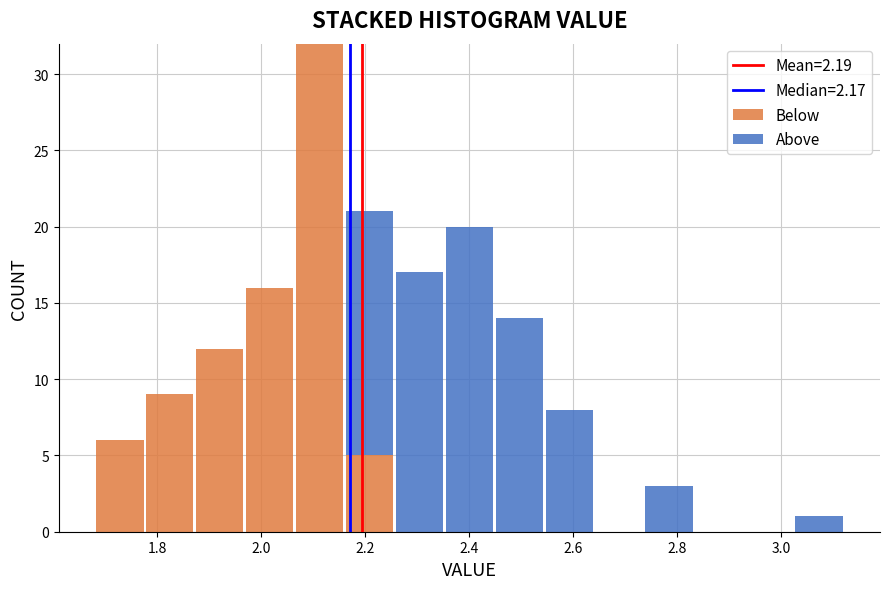

Reading left to right, list every stacked bar in this chart as the range it spans on the x-axis followed by its total height. Neither the bar edges nor the heights are printed on the chart, so give them approximately, as read against the axes.

1.680 to 1.776: 6
1.776 to 1.872: 9
1.872 to 1.968: 12
1.968 to 2.064: 16
2.064 to 2.160: 32
2.160 to 2.256: 21
2.256 to 2.352: 17
2.352 to 2.448: 20
2.448 to 2.544: 14
2.544 to 2.640: 8
2.640 to 2.736: 0
2.736 to 2.832: 3
2.832 to 2.928: 0
2.928 to 3.024: 0
3.024 to 3.120: 1